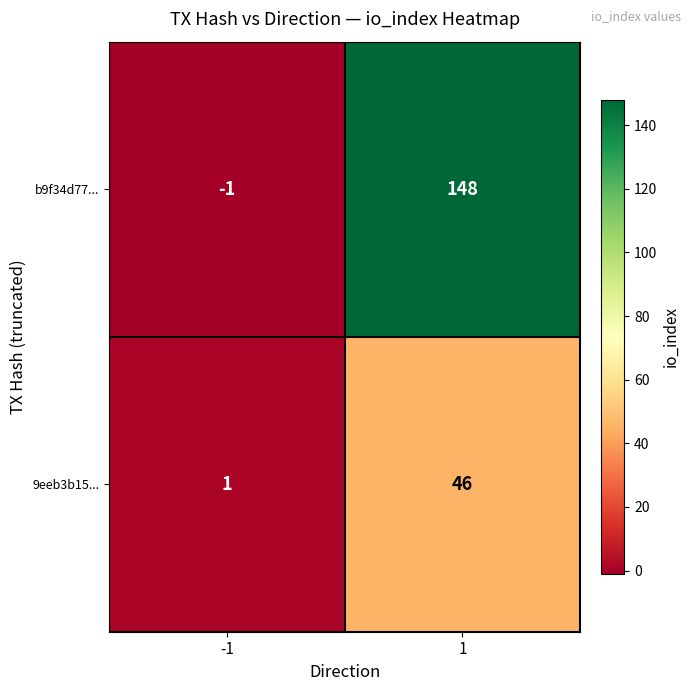

What is the minimum value shown in the chart?

-1